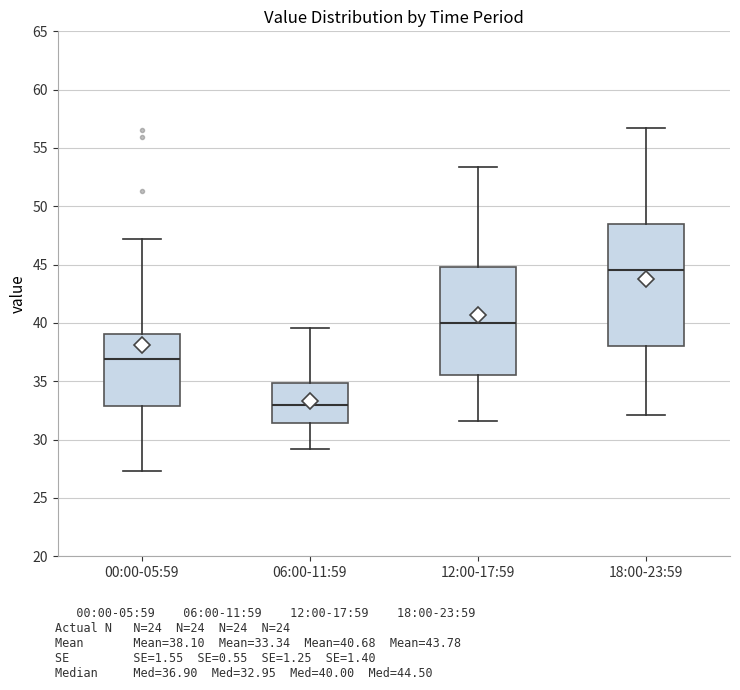

Reading left to right, read every box against the y-axis: the position of its median line, the range the box covers, and the ends of its whiskers. The values are not printed on the chart, so give them approximately, as read against the axis.

00:00-05:59: median 37.0, box 33.0 to 39.0, whiskers 27.5 to 47.0
06:00-11:59: median 33.0, box 31.5 to 35.0, whiskers 29.0 to 39.5
12:00-17:59: median 40.0, box 35.5 to 45.0, whiskers 31.5 to 53.5
18:00-23:59: median 44.5, box 38.0 to 48.5, whiskers 32.0 to 56.5